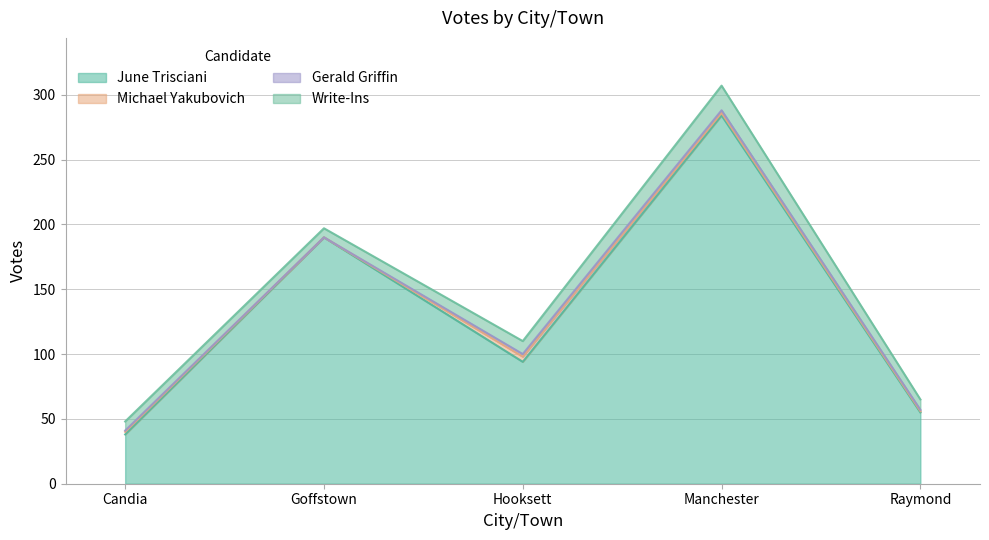

Reading left to right, transcribe all the data shown in this chart.

Total Votes Cast: Candia=48	Goffstown=197	Hooksett=110	Manchester=307	Raymond=65
June Trisciani: Candia=38	Goffstown=190	Hooksett=94	Manchester=284	Raymond=55
Michael Yakubovich: Candia=2	Goffstown=0	Hooksett=4	Manchester=2	Raymond=1
Gerald Griffin: Candia=1	Goffstown=0	Hooksett=2	Manchester=2	Raymond=1
Write-Ins: Candia=7	Goffstown=7	Hooksett=10	Manchester=19	Raymond=8